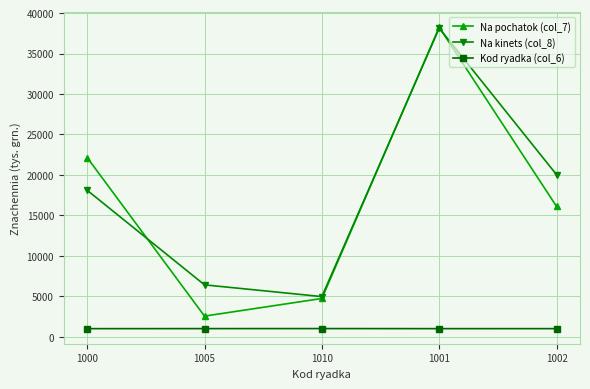

What is the total value across all series at 1000?

41243